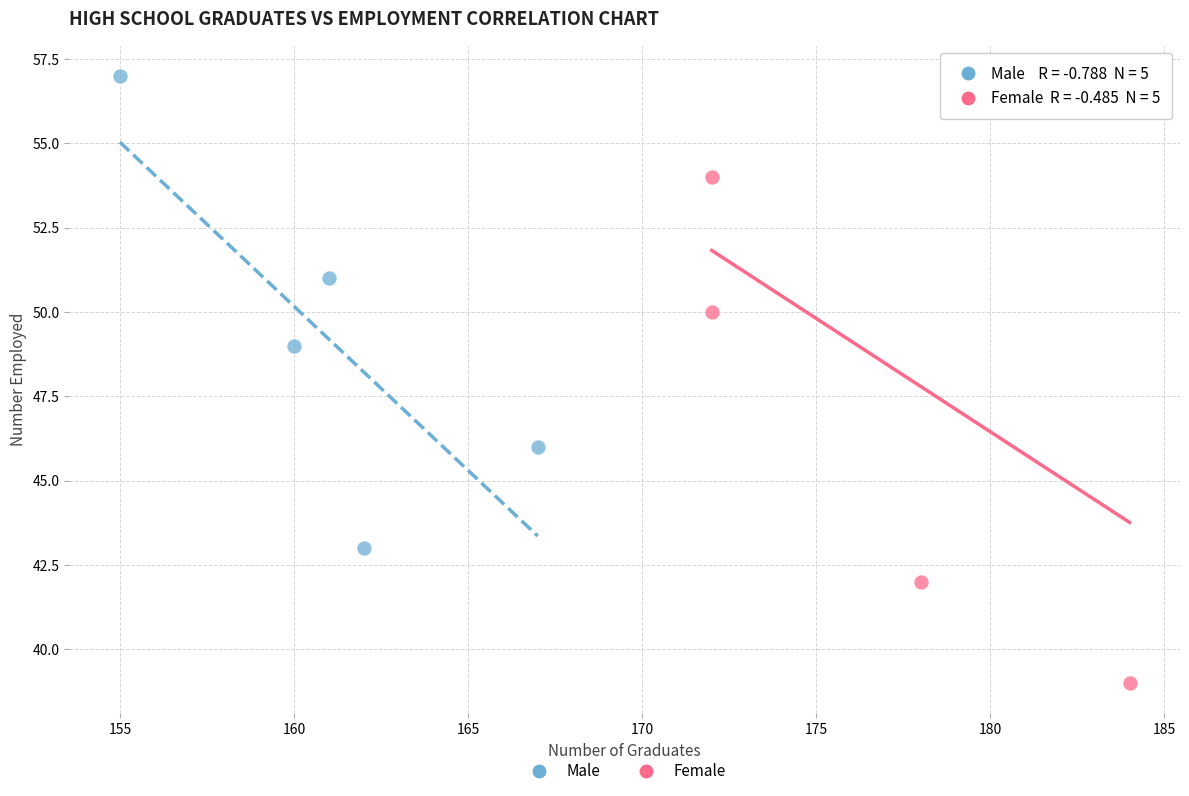

Which series contains the lowest Y value?

Female